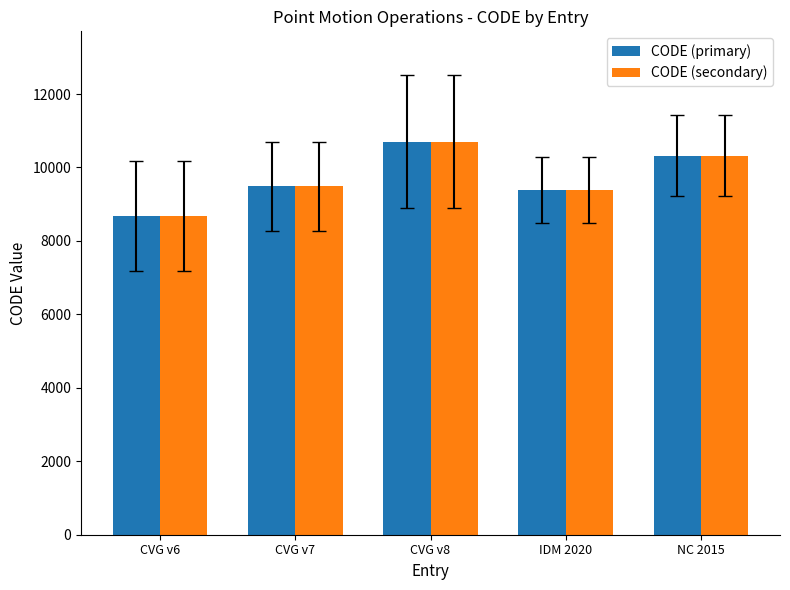

What is the maximum value for CODE (secondary)?

10707